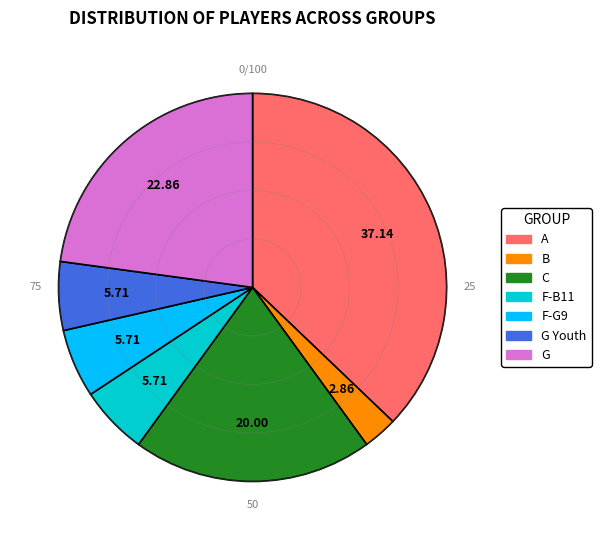

Does any single category account for the majority?

No